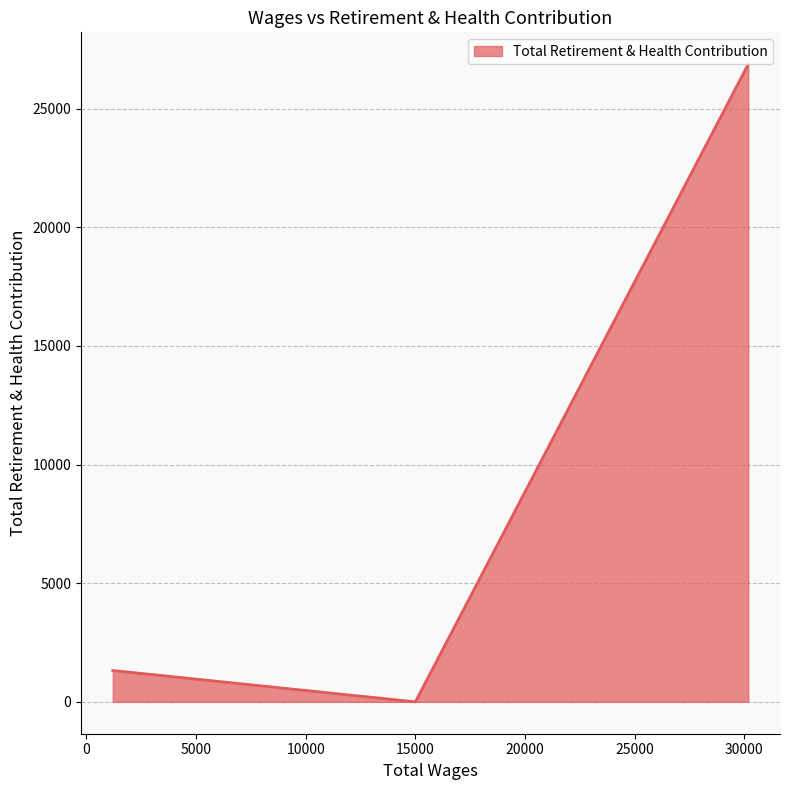

How many lines are shown in the chart?

1